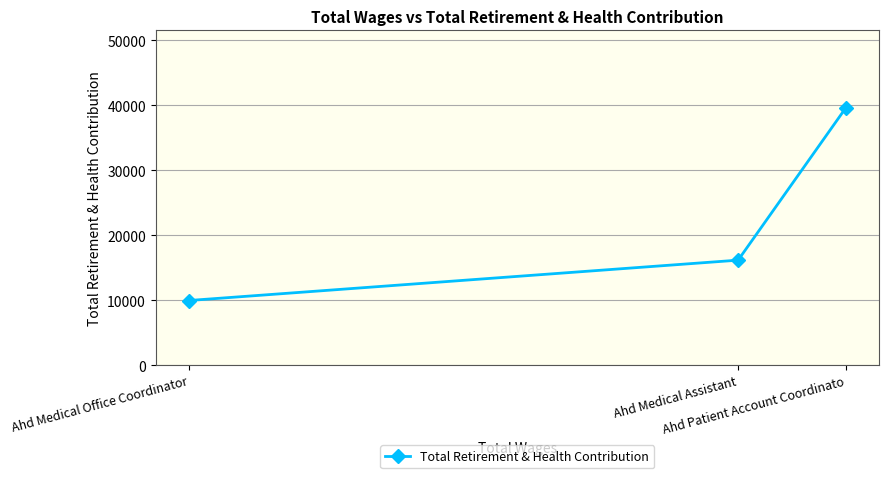

At which category does the chart reach its minimum across all series?

Ahd Medical Office Coordinator